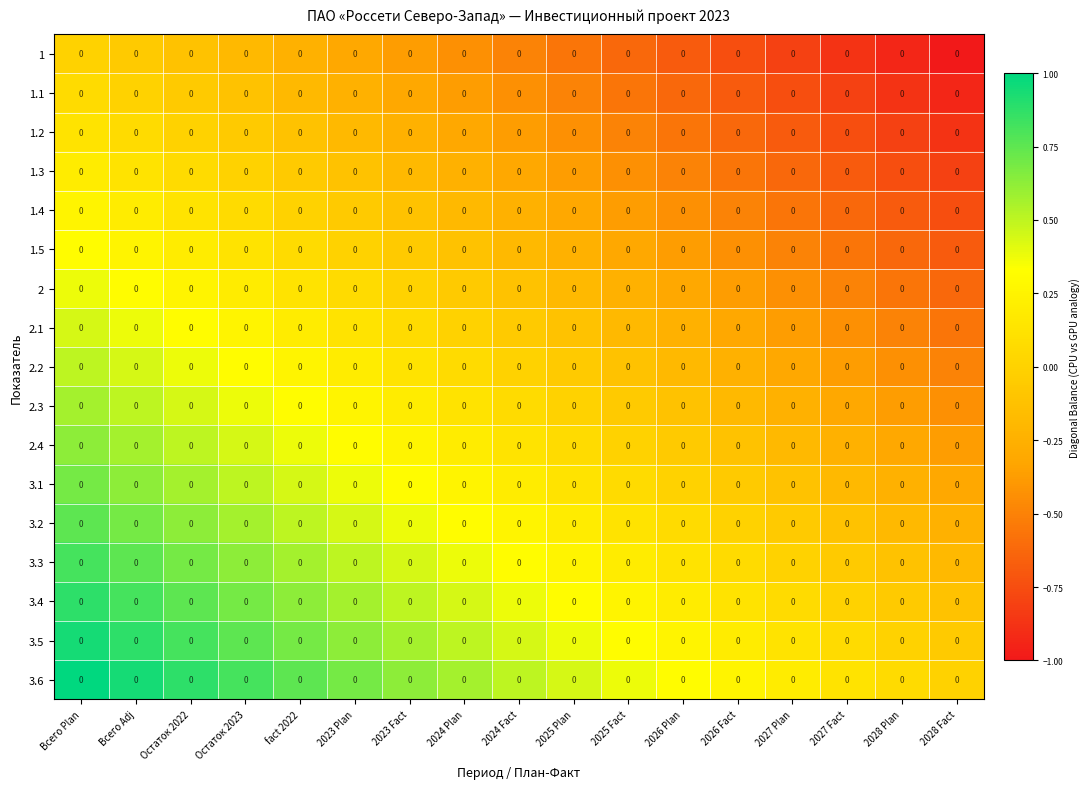

What is the minimum value shown in the chart?

-1.0